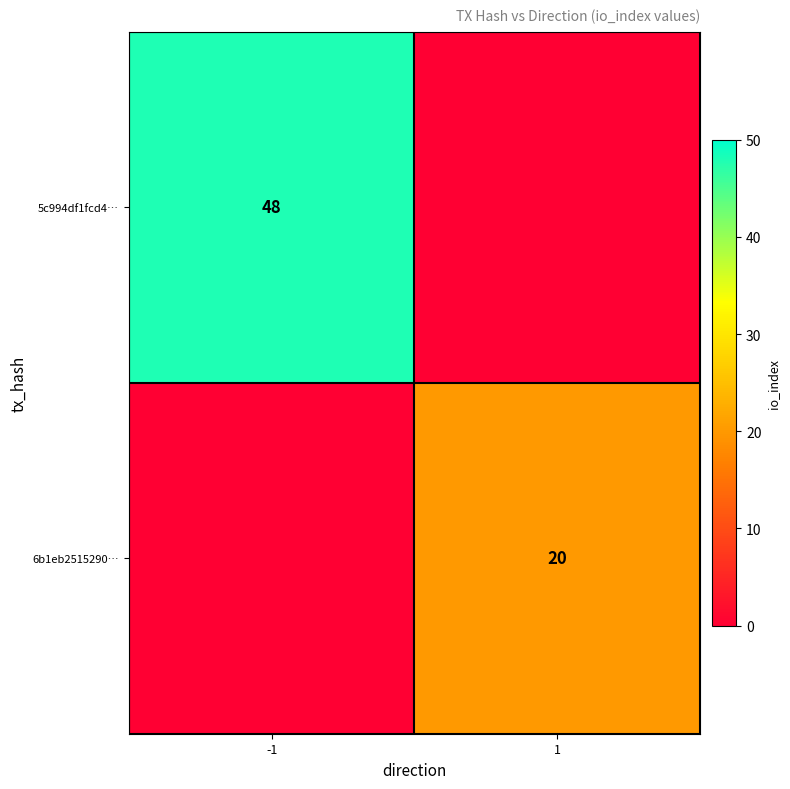

Is it true that 5c994df1fcd4… equals 48 at -1?

True